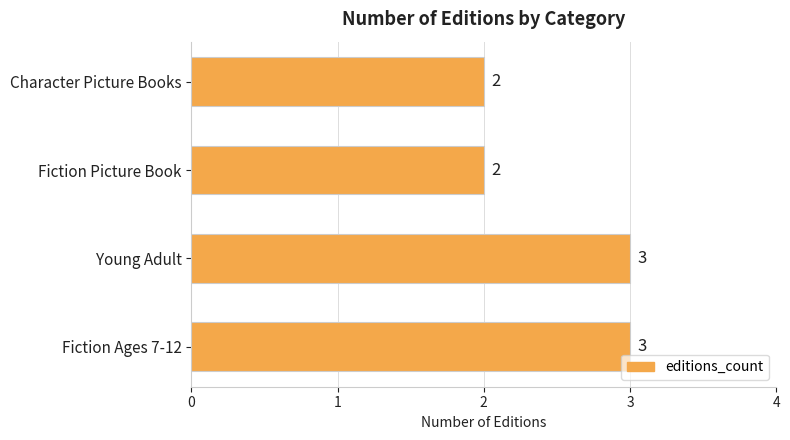

Count the values in the range 2 to 3.

4